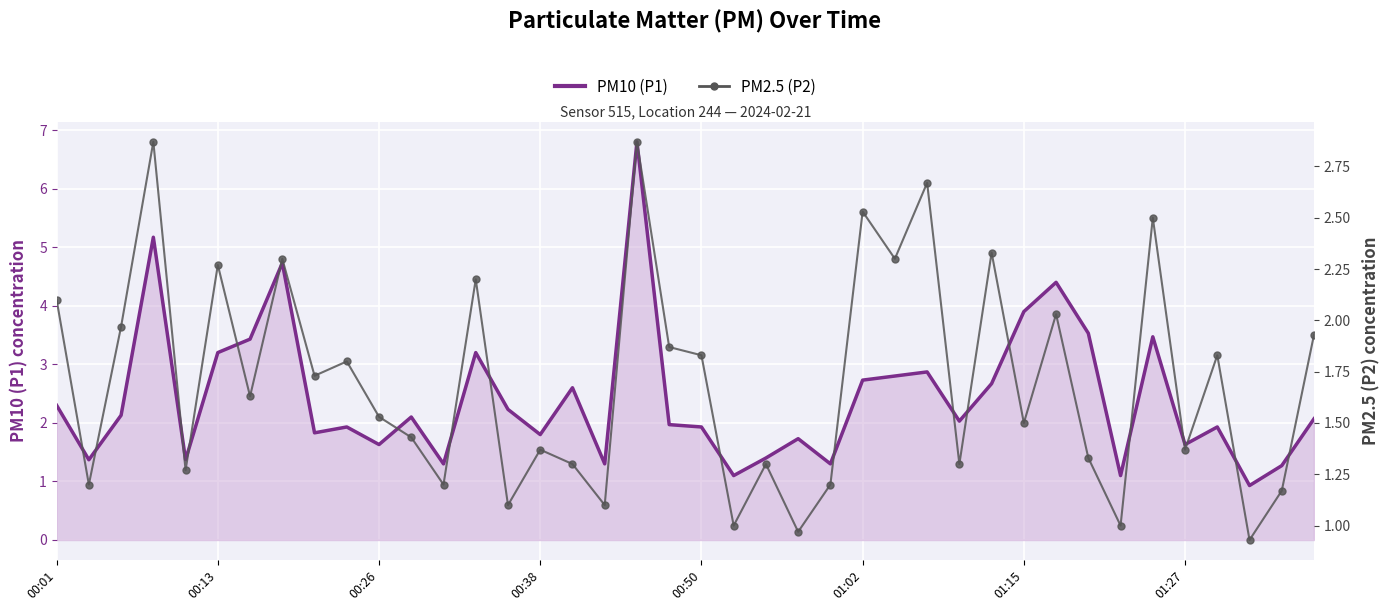

Is the value of PM2.5 (P2) at 13 greater than the value of PM10 (P1) at 29?

No